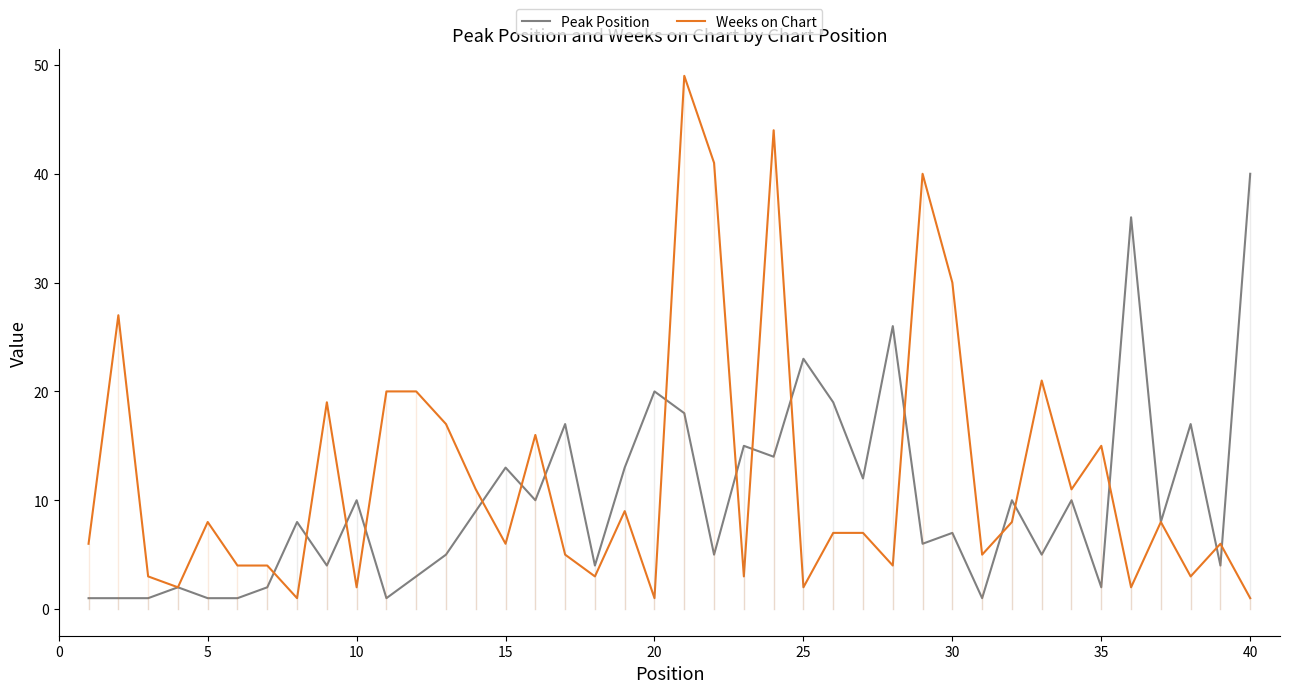

Reading right to left, what are all the values shown in this chart?

Peak Position: 40	4	17	8	36	2	10	5	10	1	7	6	26	12	19	23	14	15	5	18	20	13	4	17	10	13	9	5	3	1	10	4	8	2	1	1	2	1	1	1
Weeks on Chart: 1	6	3	8	2	15	11	21	8	5	30	40	4	7	7	2	44	3	41	49	1	9	3	5	16	6	11	17	20	20	2	19	1	4	4	8	2	3	27	6